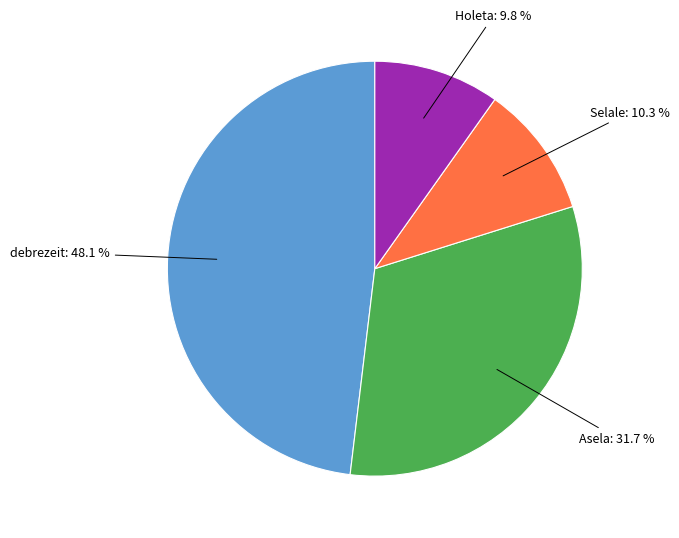

Is there any slice that represents more than half of the pie?

No